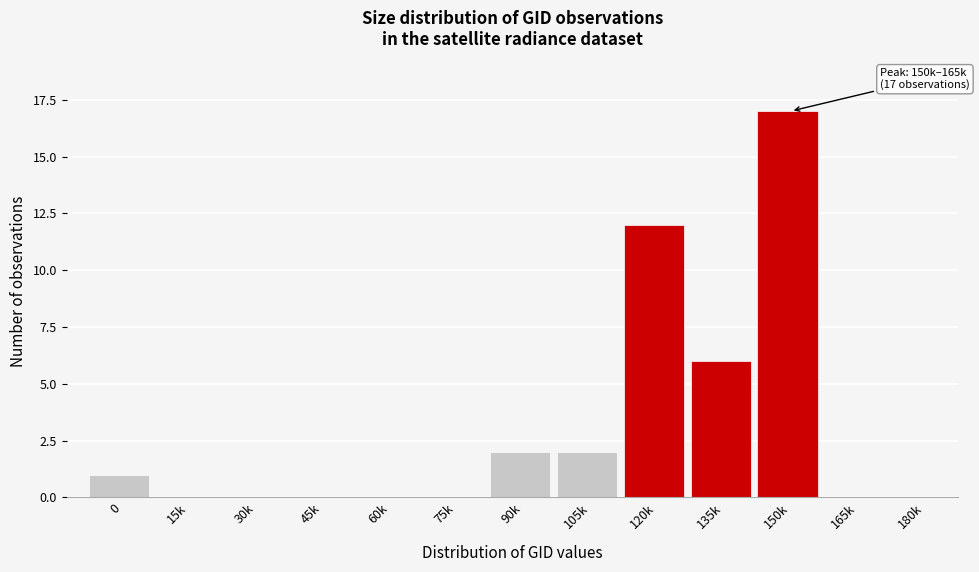

Reading left to right, list all the values displayed in this chart.

0=1	15k=0	30k=0	45k=0	60k=0	75k=0	90k=2	105k=2	120k=12	135k=6	150k=17	165k=0	180k=0